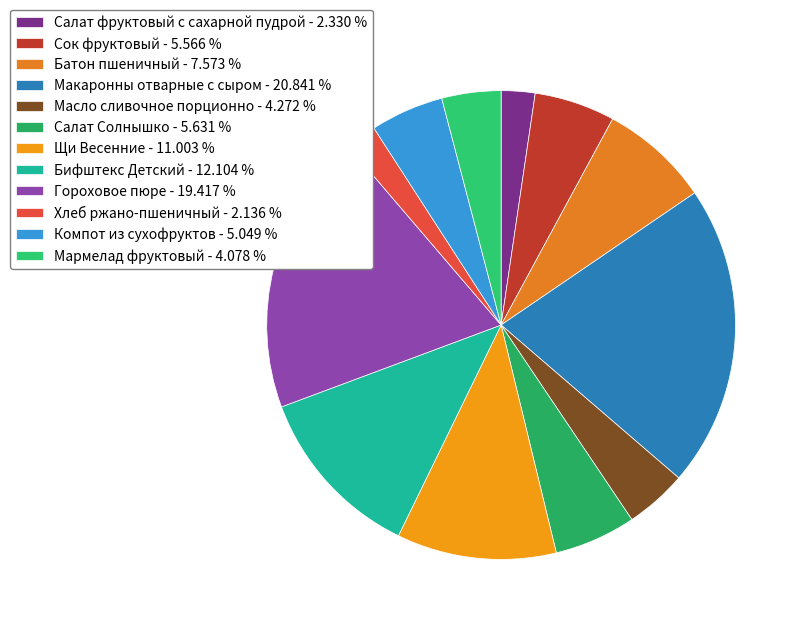

Rank the categories by value from lowest to highest.

Хлеб ржано-пшеничный, Салат фруктовый с сахарной пудрой, Мармелад фруктовый, Масло сливочное порционно, Компот из сухофруктов, Сок фруктовый, Салат Солнышко, Батон пшеничный, Щи Весенние, Бифштекс Детский, Гороховое пюре, Макаронны отварные с сыром